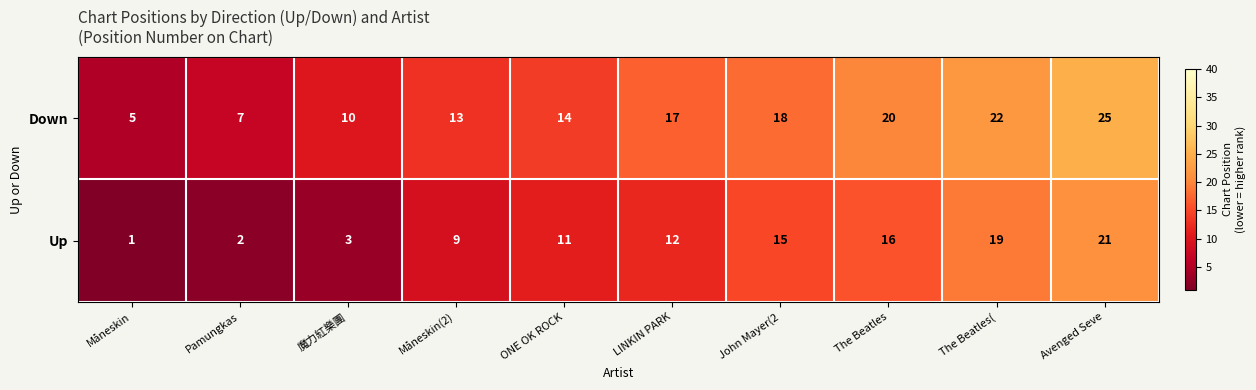

Which series changed the most between Måneskin and ONE OK ROCK?

Up